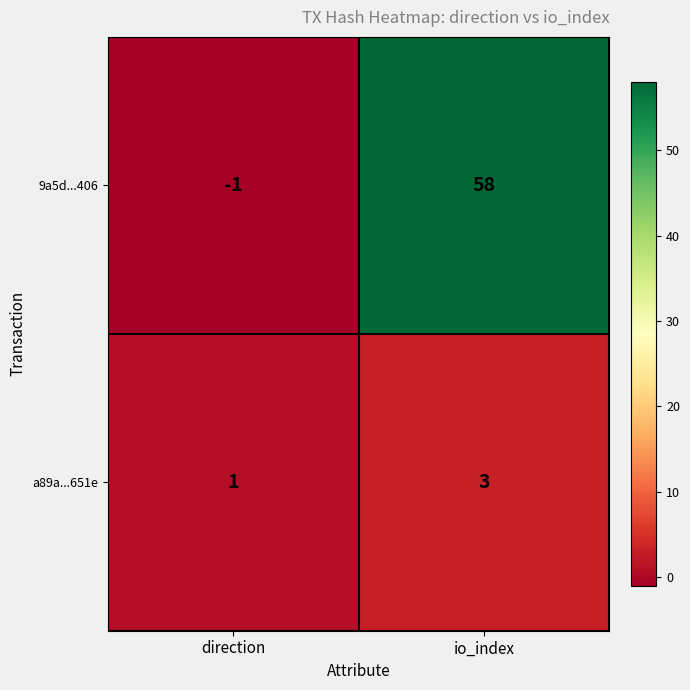

What is the difference between the highest and lowest values at direction?

2